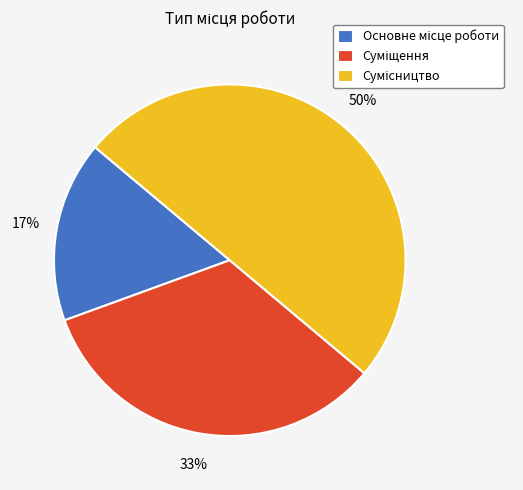

To the nearest percent, what is the difference between the largest and smallest slice percentages?

33%